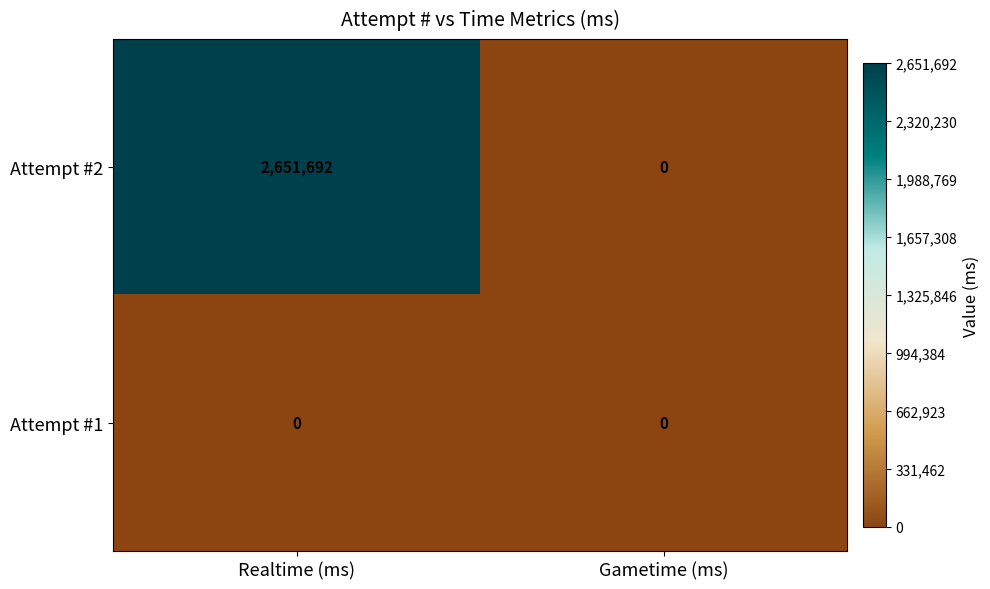

Reading right to left, extract all data points from this chart.

Attempt #2: Gametime (ms)=0	Realtime (ms)=2651692
Attempt #1: Gametime (ms)=0	Realtime (ms)=0